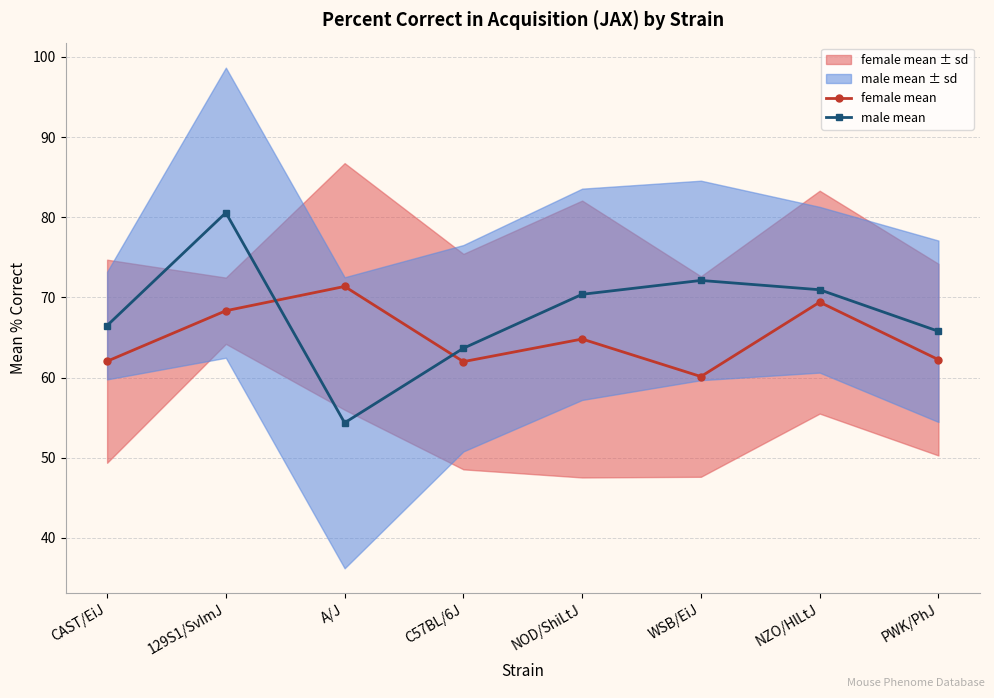

What value does the male mean series have at 129S1/SvImJ?

80.6